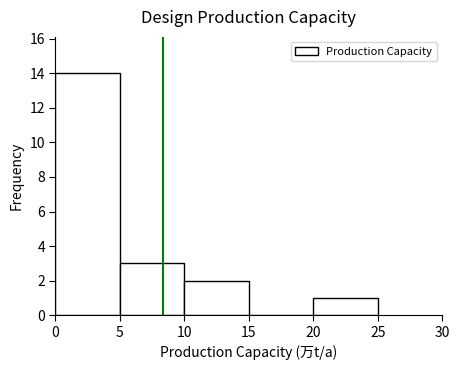

Reading left to right, transcribe this chart: for each bar, give the range it covers on the x-axis and its height. The values are not printed on the chart, so give them approximately, as read against the axis.

0 to 5: 14
5 to 10: 3
10 to 15: 2
15 to 20: 0
20 to 25: 1